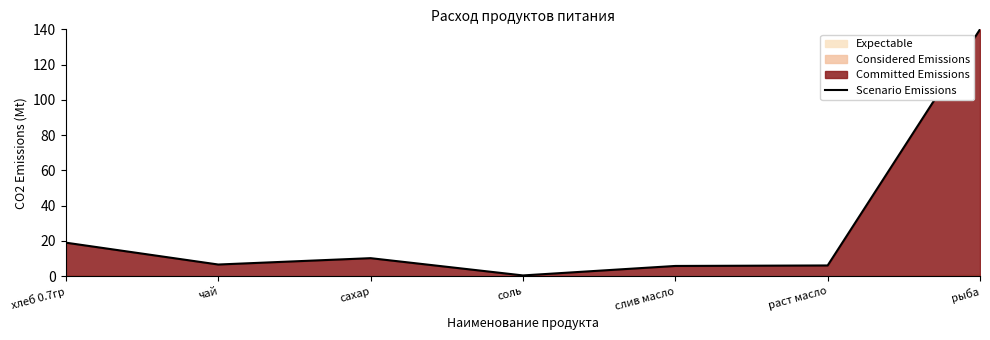

Which category has the lowest value in the Scenario Emissions series?

соль